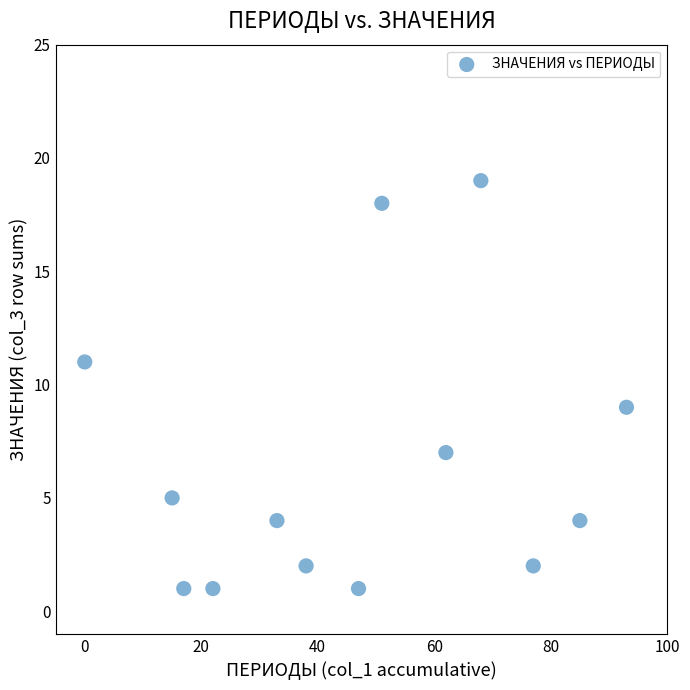

What is the range of Y values (max minus min)?

18